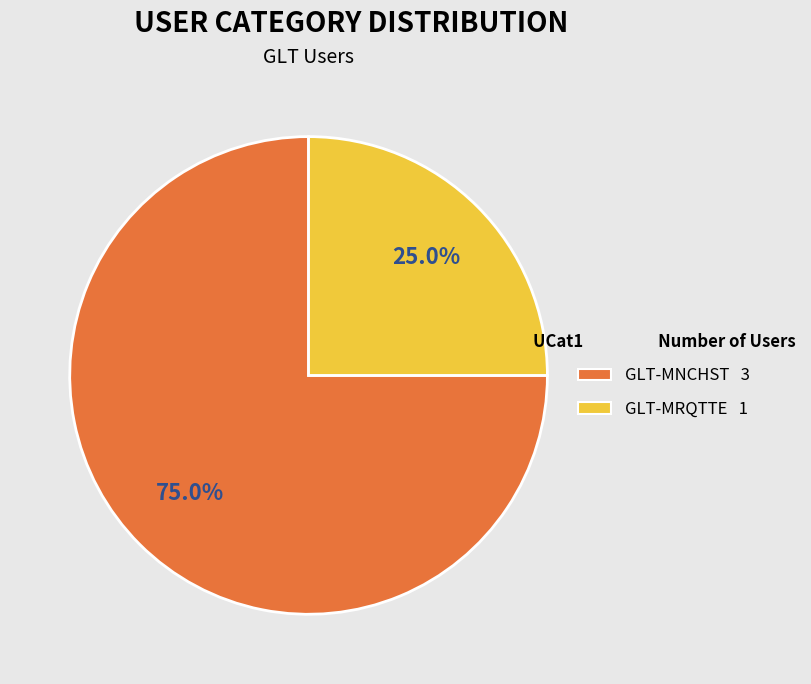

What percentage do GLT-MNCHST and GLT-MRQTTE together represent?

100.0%